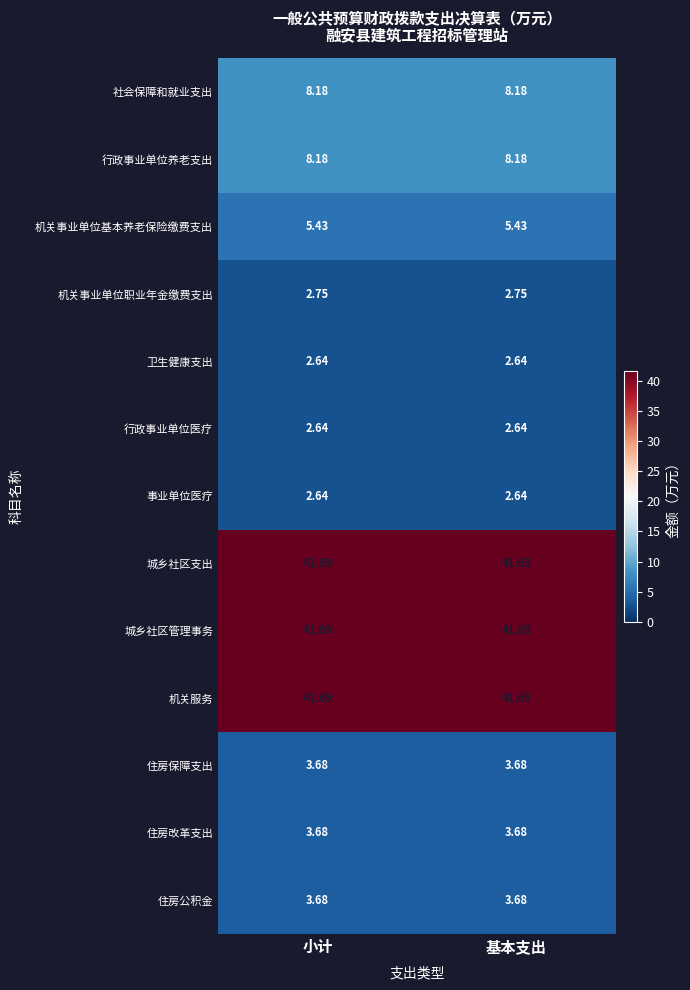

Is the value of 机关服务 at 小计 greater than the value of 住房公积金 at 基本支出?

Yes